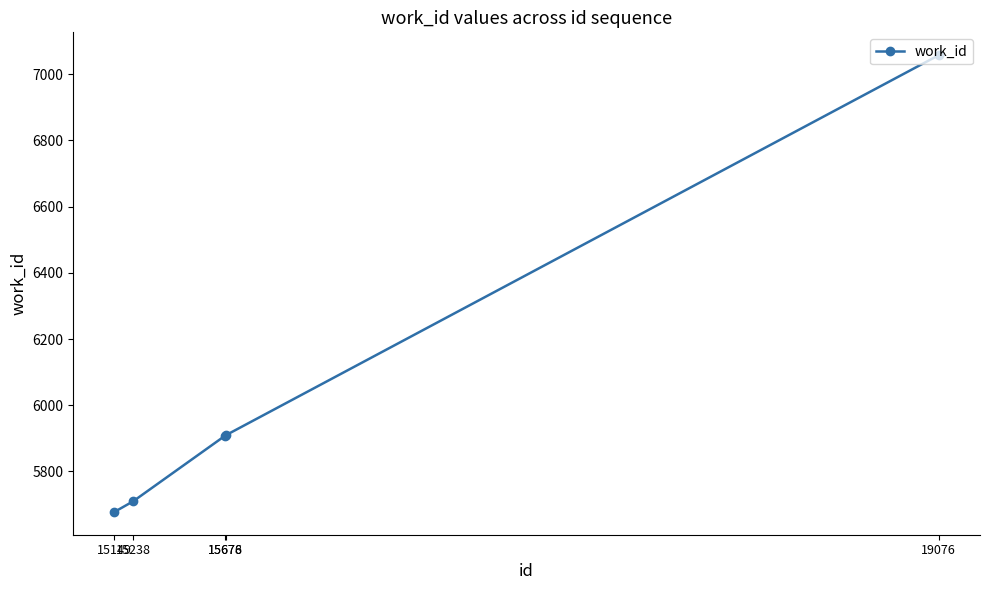

What is the value of the 3rd point from the left?

5908